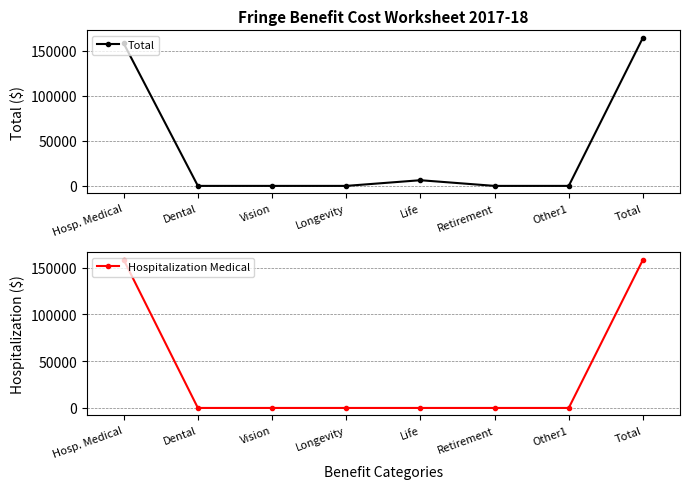

How many lines are shown in the chart?

2